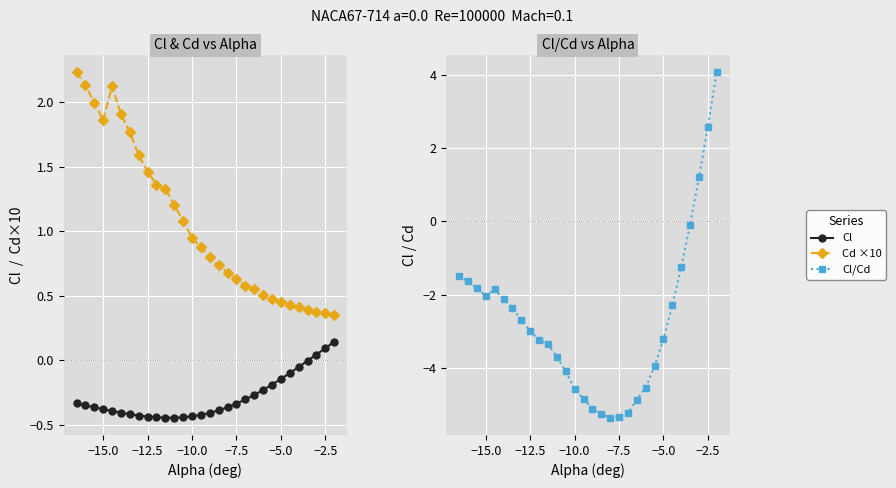

How many positive values does the Cl series have?

3